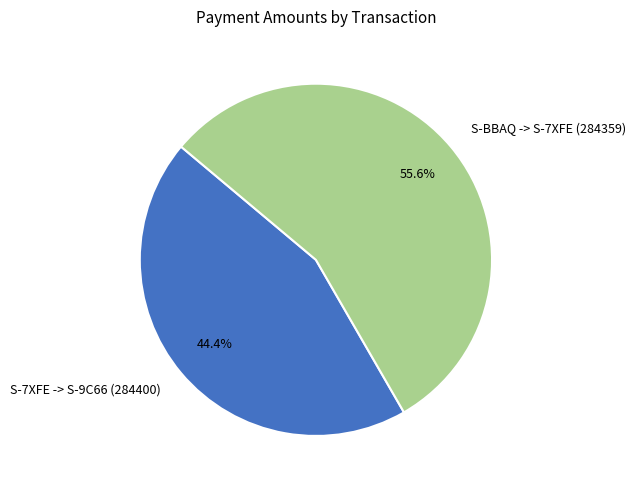

What percentage is the S-BBAQ -> S-7XFE (284359) slice, to the nearest percent?

56%